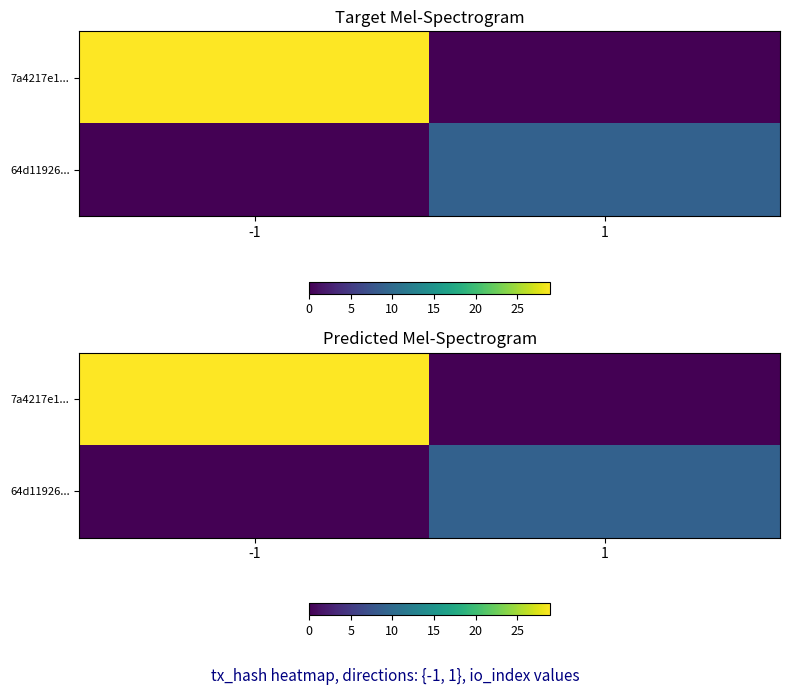

Which series has the largest total across all categories?

7a4217e1...